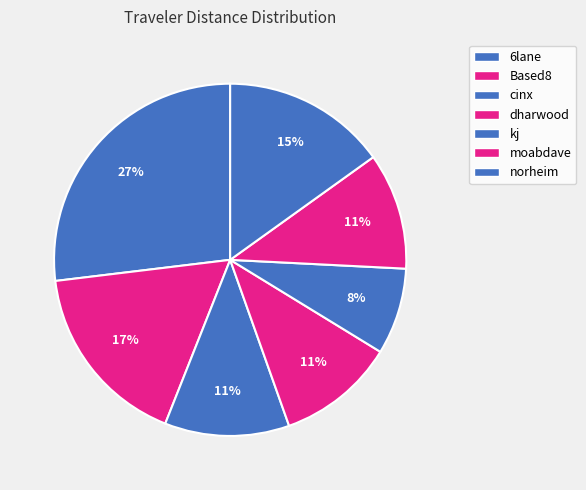

How many slices are in this pie chart?

7